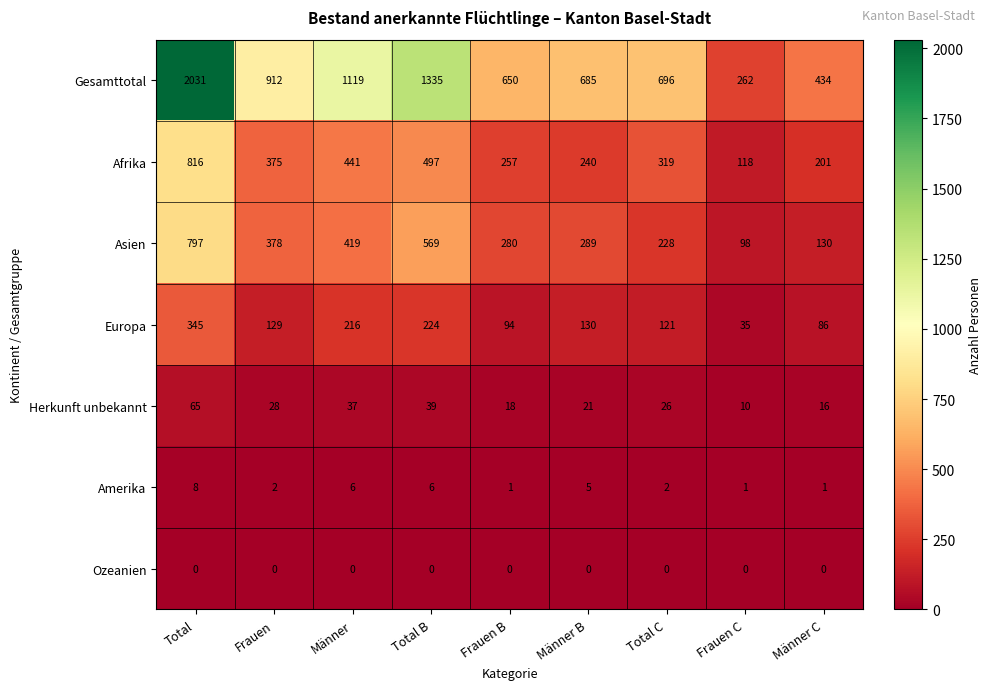

How many distinct data groups are displayed?

7